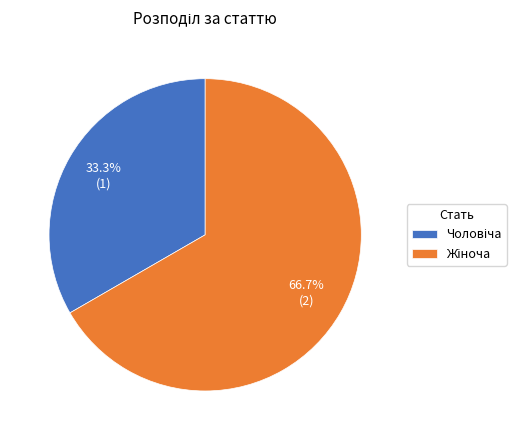

How many segments does this pie chart have?

2